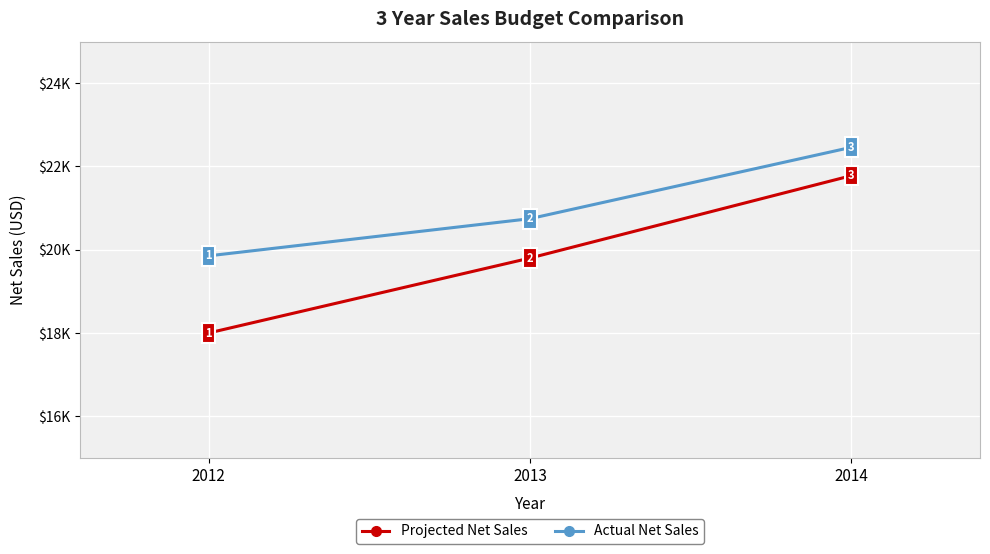

What is the highest value of the Actual Net Sales series?

22461